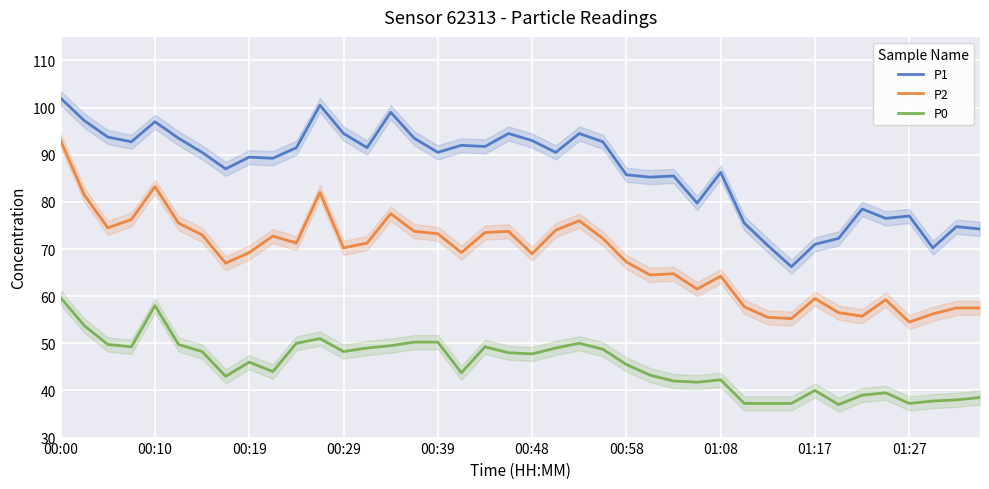

True or false: P1 has a value of 99.0 at 14.

True